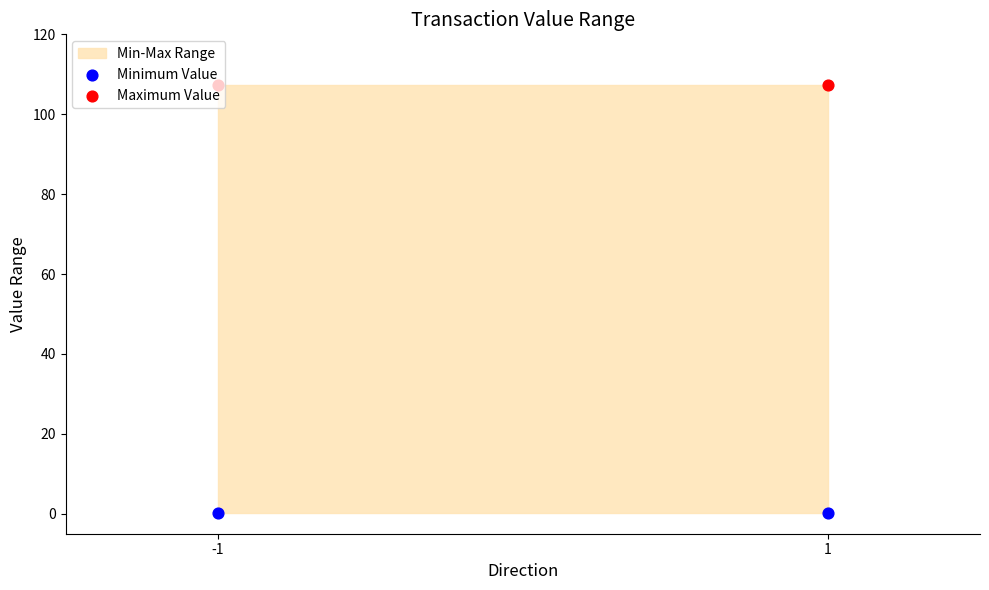

Which series reaches the minimum Y coordinate?

Minimum Value